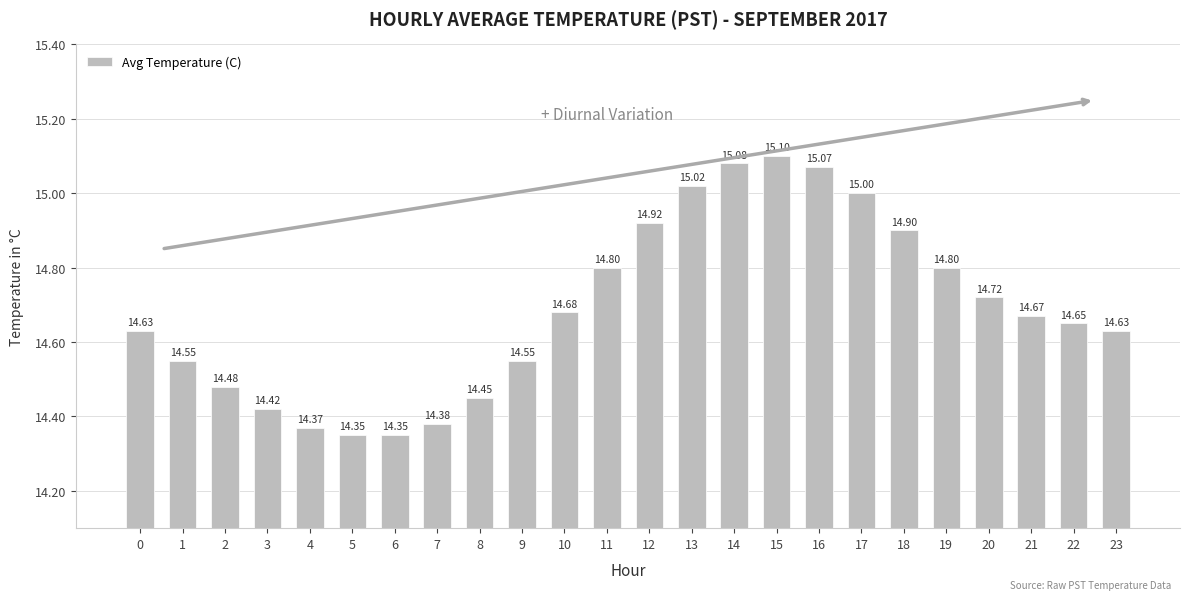

The chart shows a value of 14.6 at 23. True or false?

True